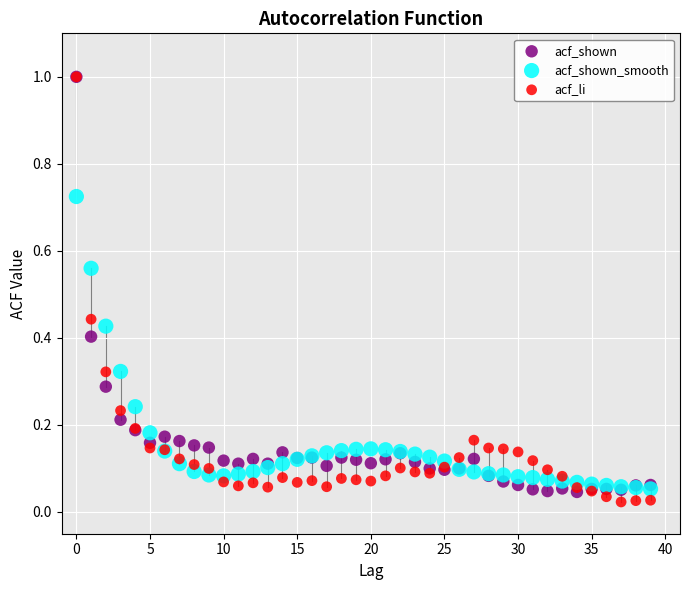

Which series has the widest spread of Y values?

acf_li